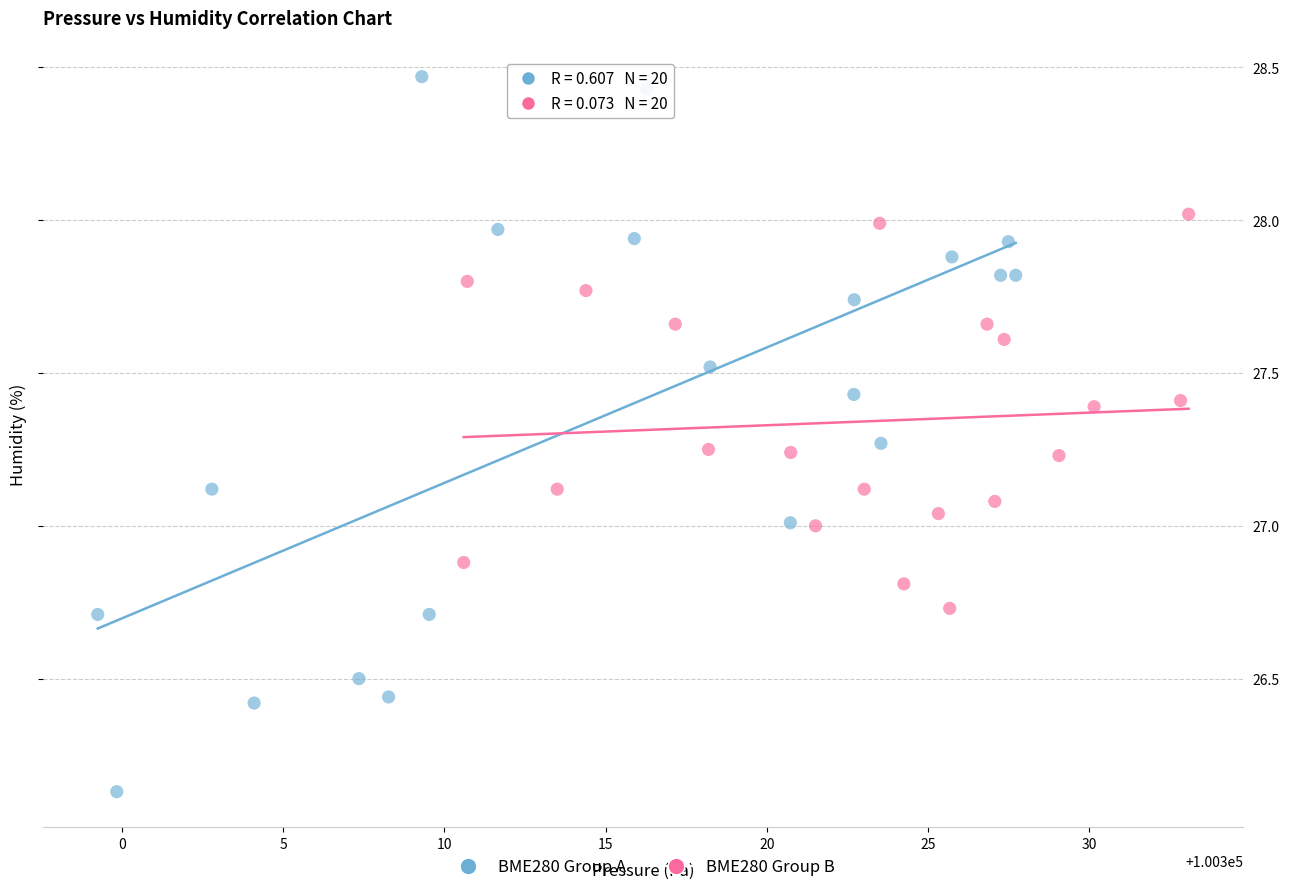

Which series contains the lowest Y value?

BME280 Group A